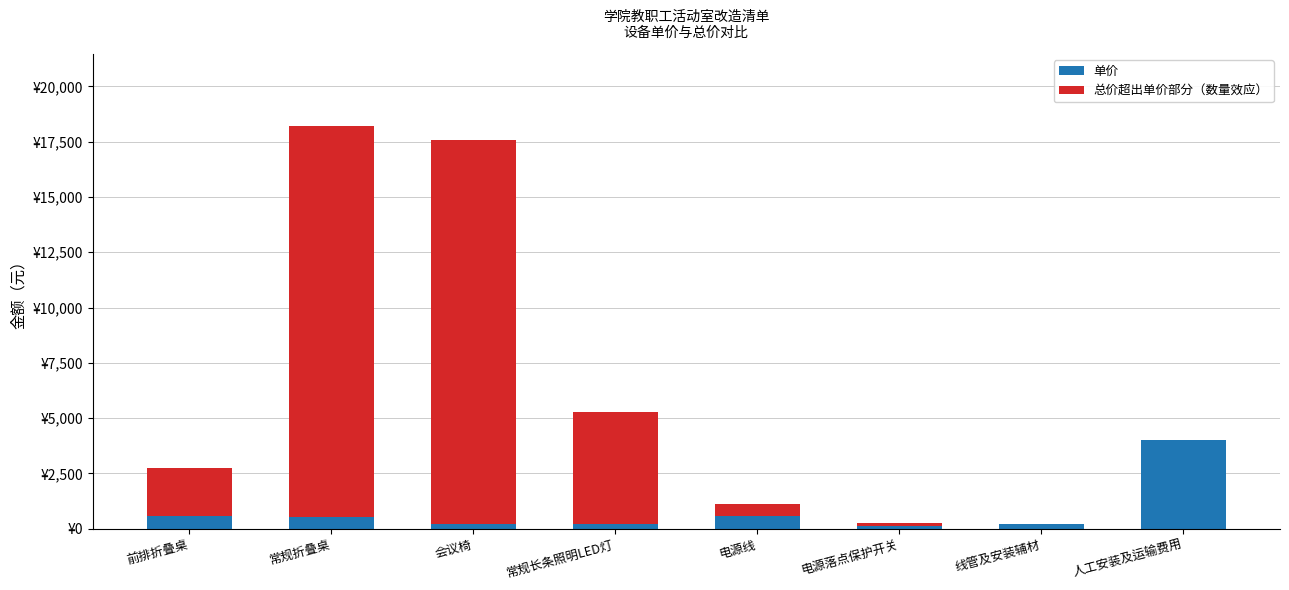

What is the sum of all 单价 values?

6380